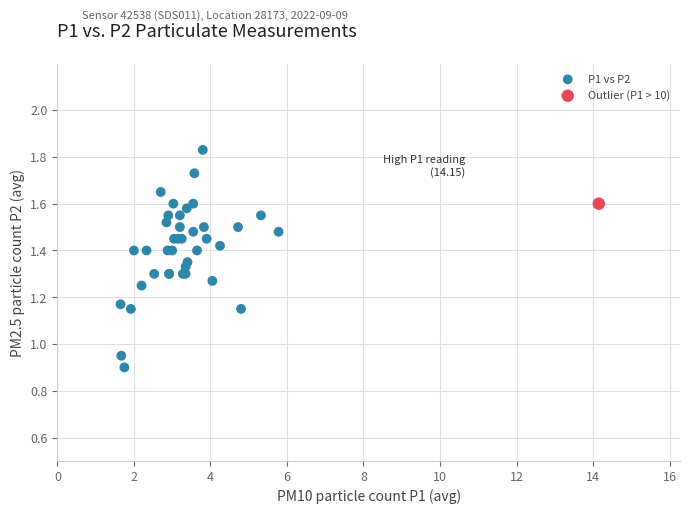

What are all the series names shown in the legend?

P1 vs P2, Outlier (P1 > 10)